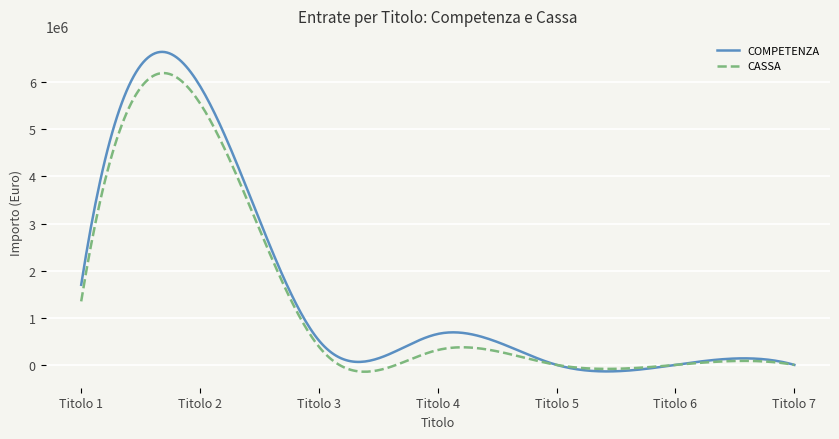

What is the greatest value displayed?

6644967.1